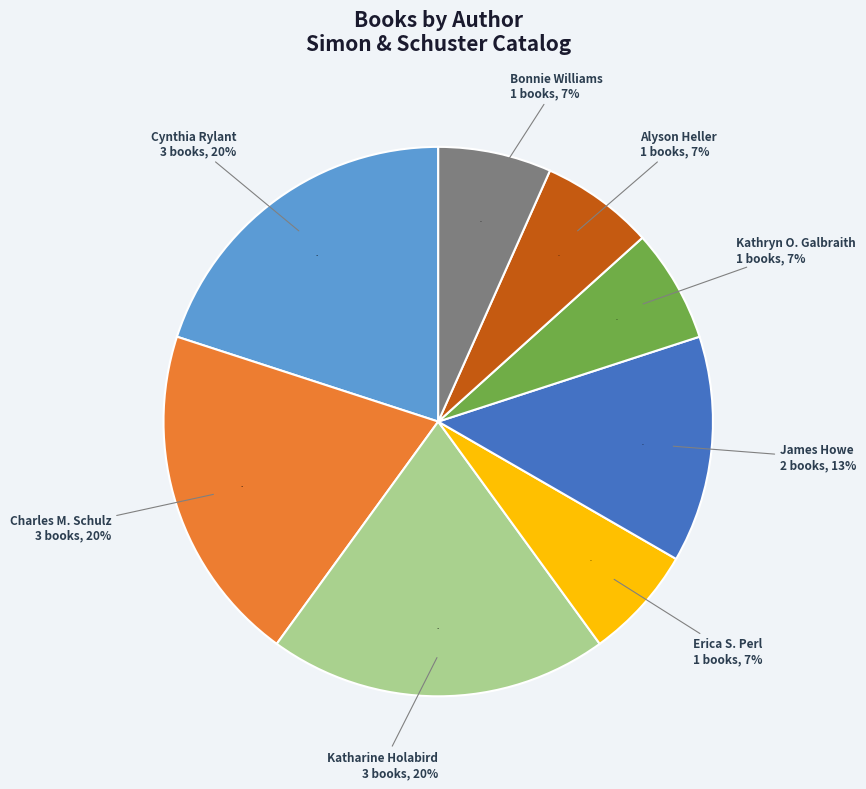

True or false: Alyson Heller accounts for 1% of the total.

False